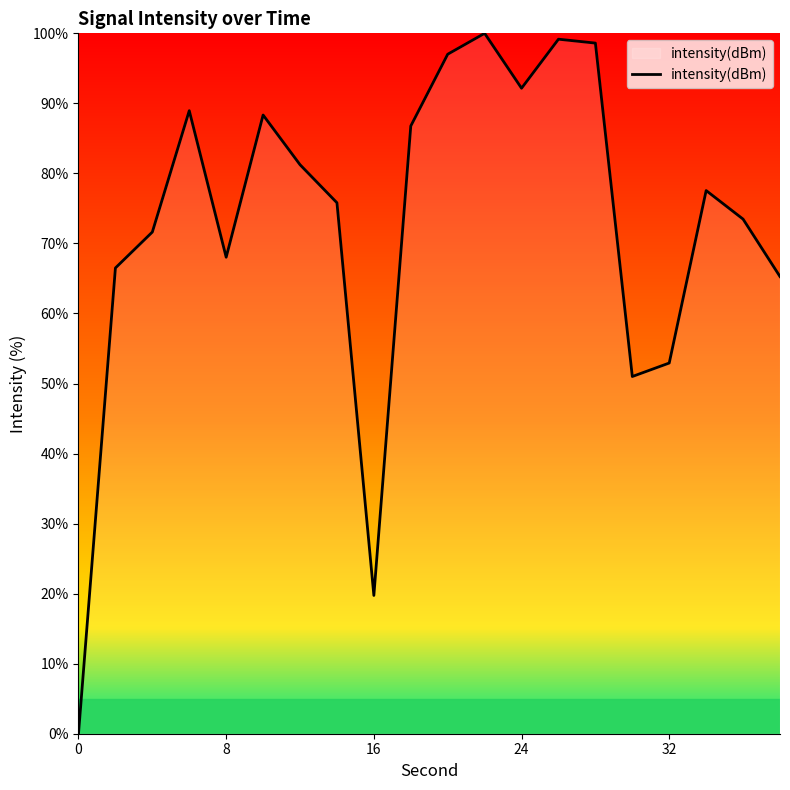

What is the difference between the maximum and minimum values?

100.0